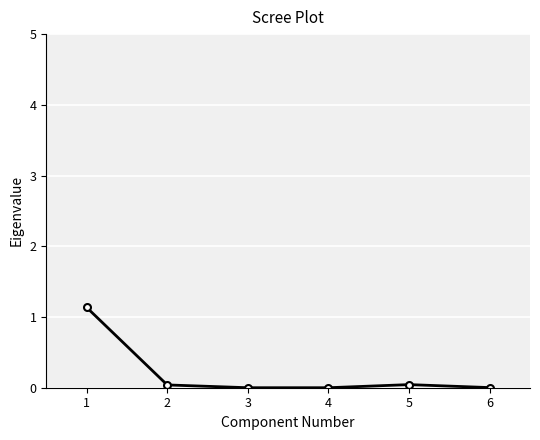

What is the average value?

0.2